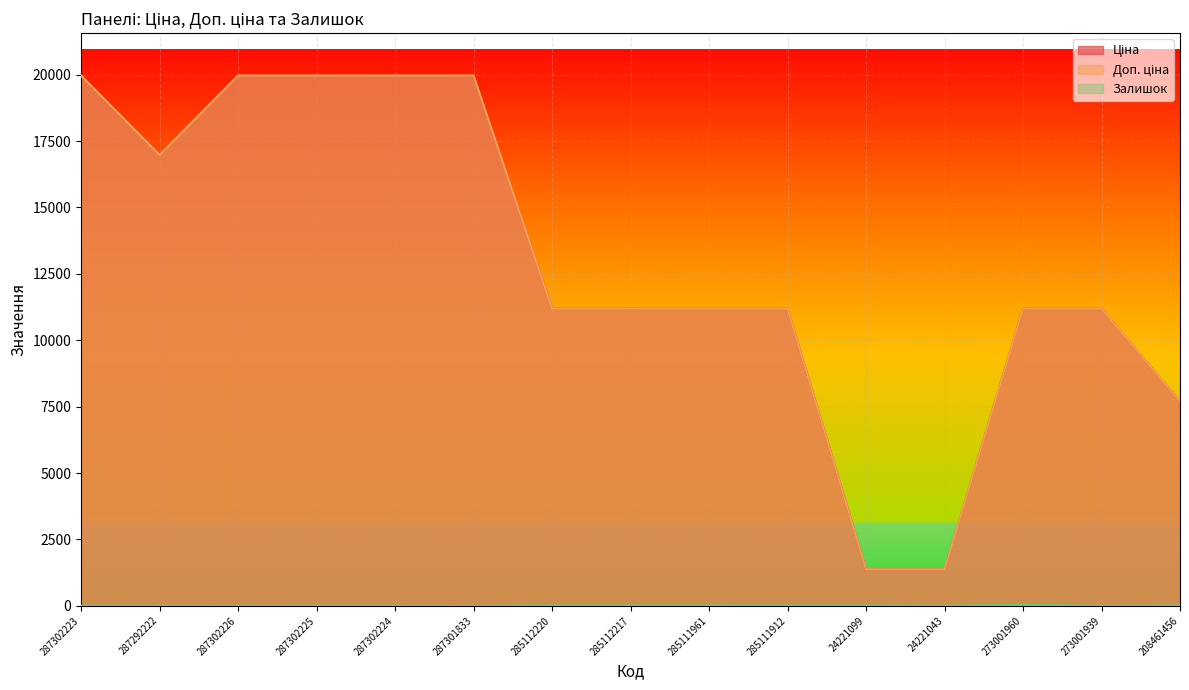

Which category has the lowest value in the Доп. ціна series?

24221099